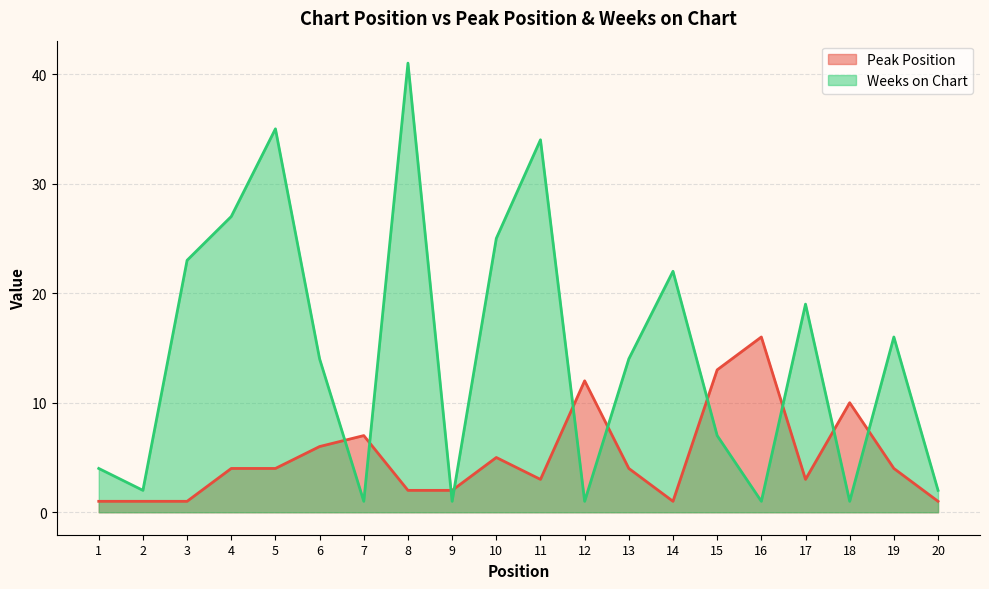

At which category does the chart reach its peak across all series?

8